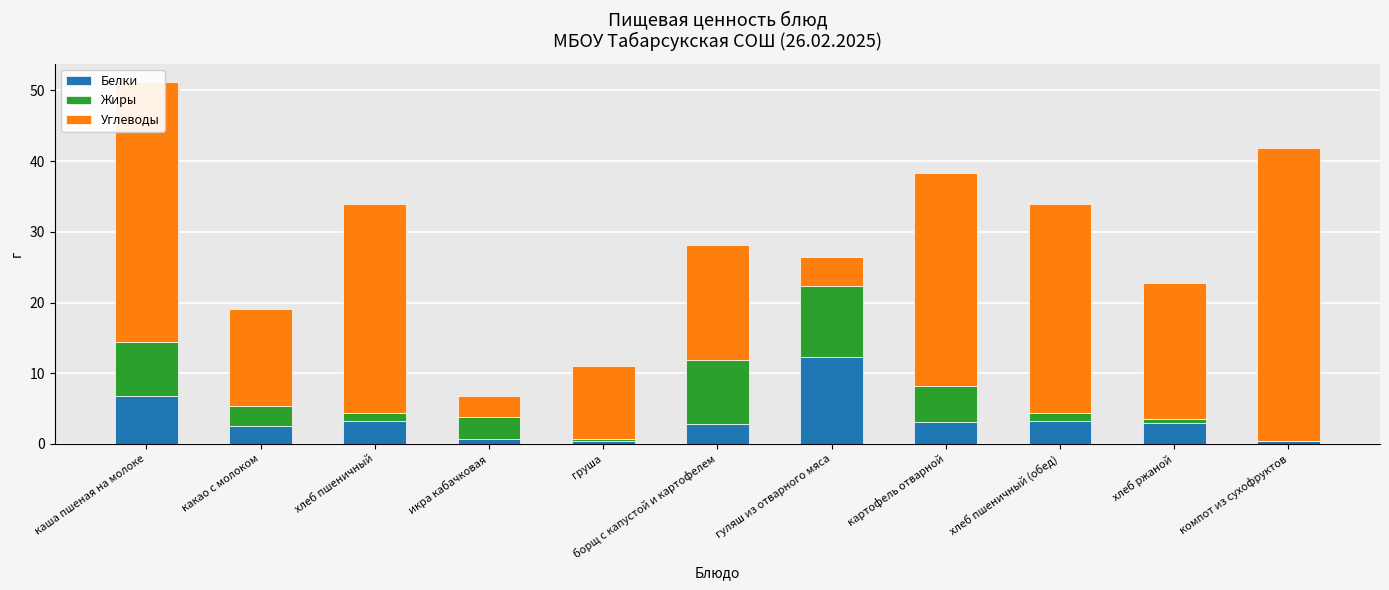

The value of Белки at каша пшеная на молоке is 6.8. True or false?

True